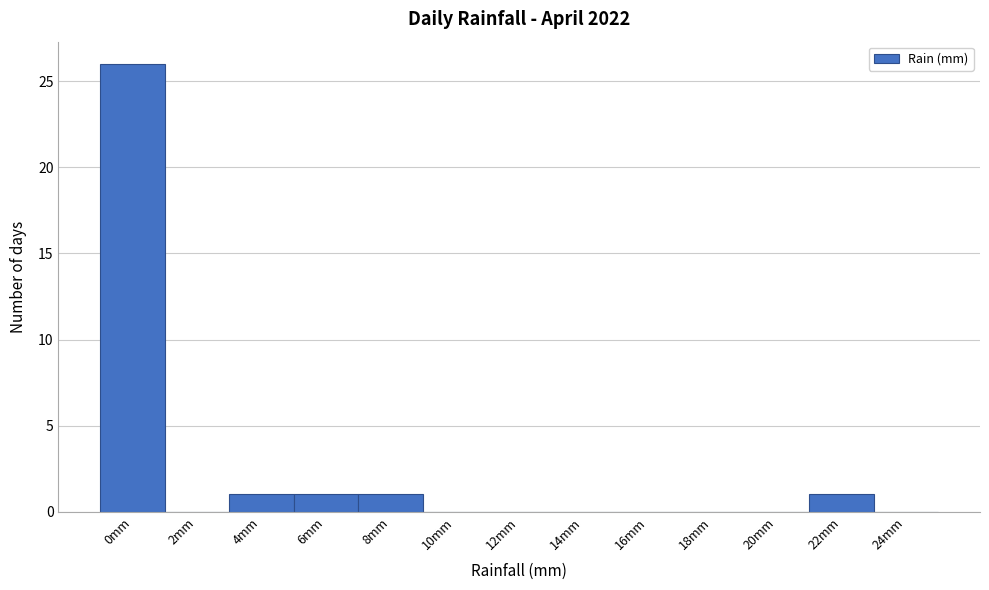

Reading right to left, transcribe all the data shown in this chart.

24mm=0	22mm=1	20mm=0	18mm=0	16mm=0	14mm=0	12mm=0	10mm=0	8mm=1	6mm=1	4mm=1	2mm=0	0mm=26